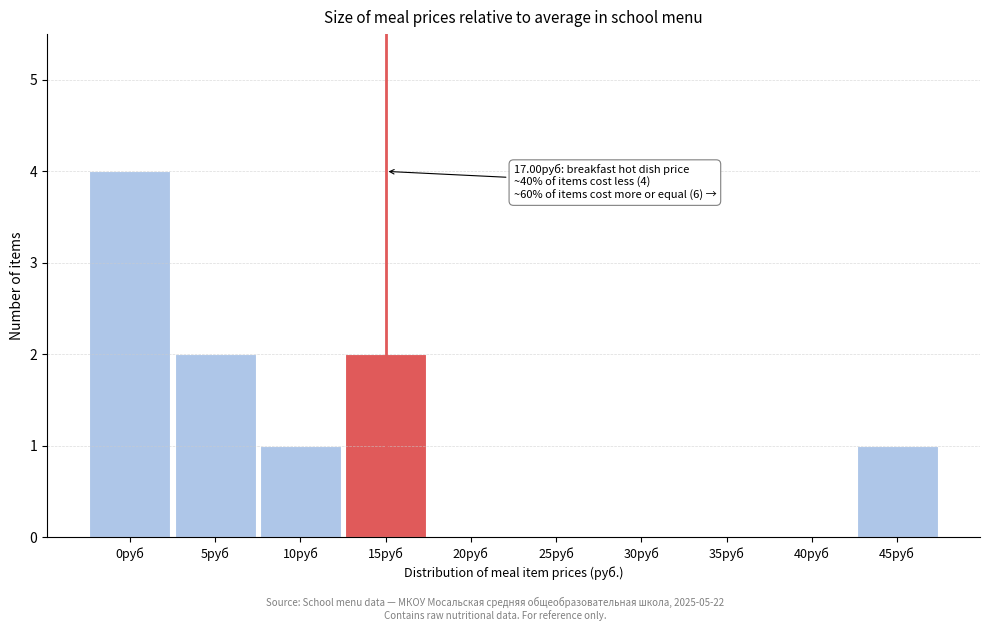

Reading left to right, list all the values displayed in this chart.

0руб=4	5руб=2	10руб=1	15руб=2	20руб=0	25руб=0	30руб=0	35руб=0	40руб=0	45руб=1